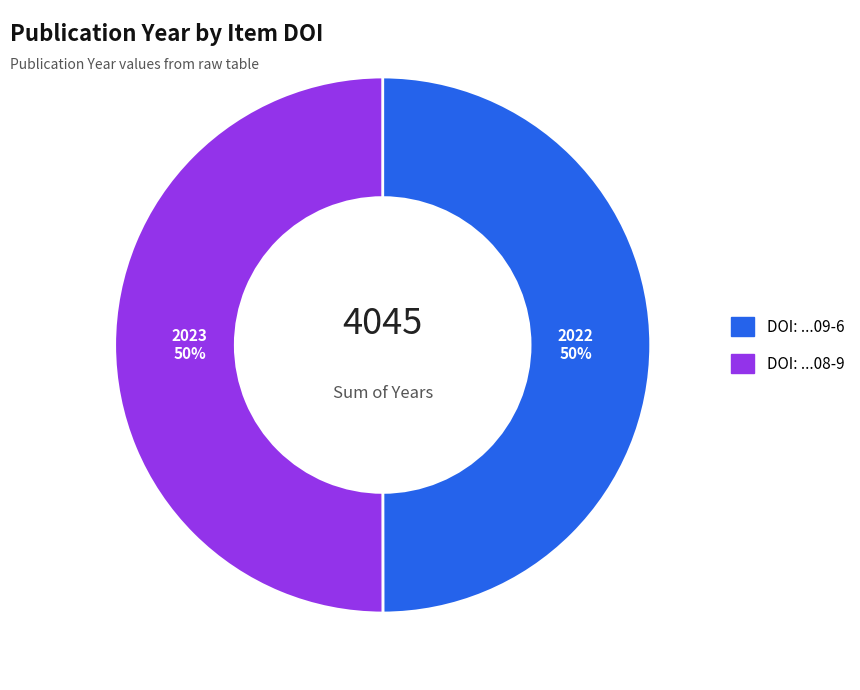

To the nearest percent, what is the average slice percentage?

50%